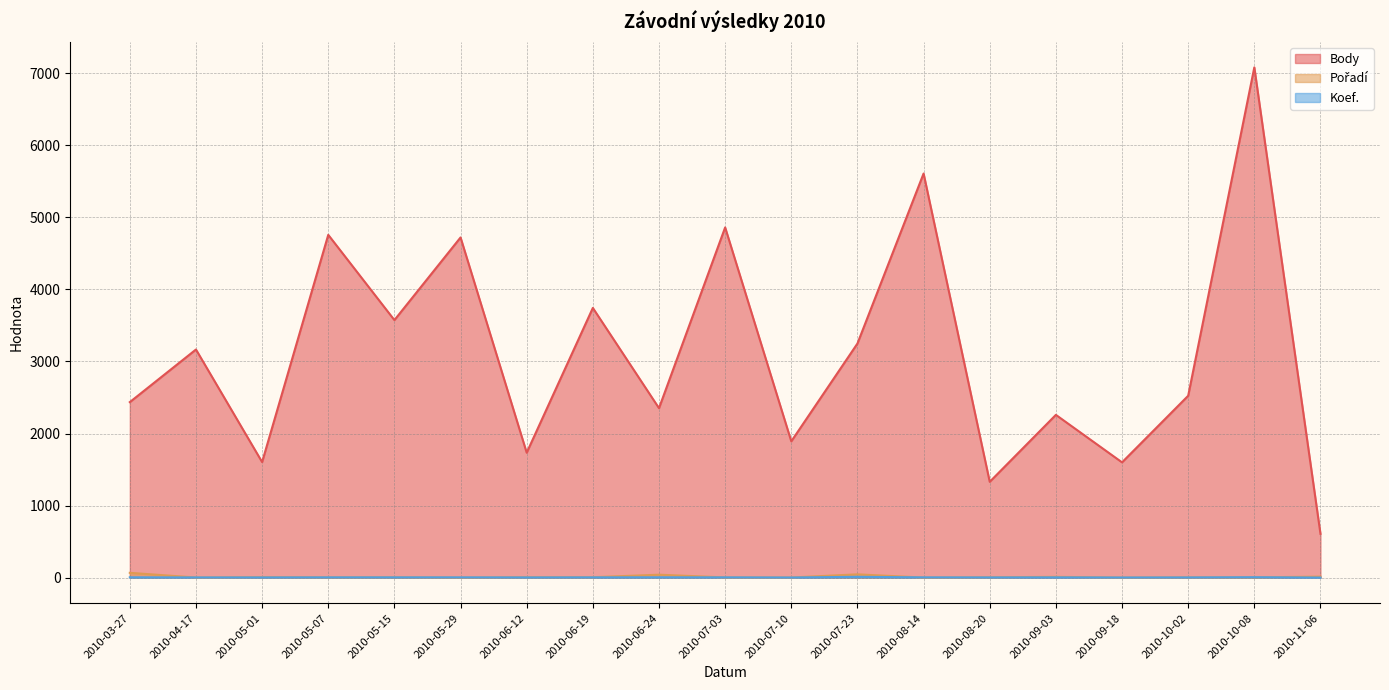

Is it true that Body equals 578 at 2010-07-10?

False